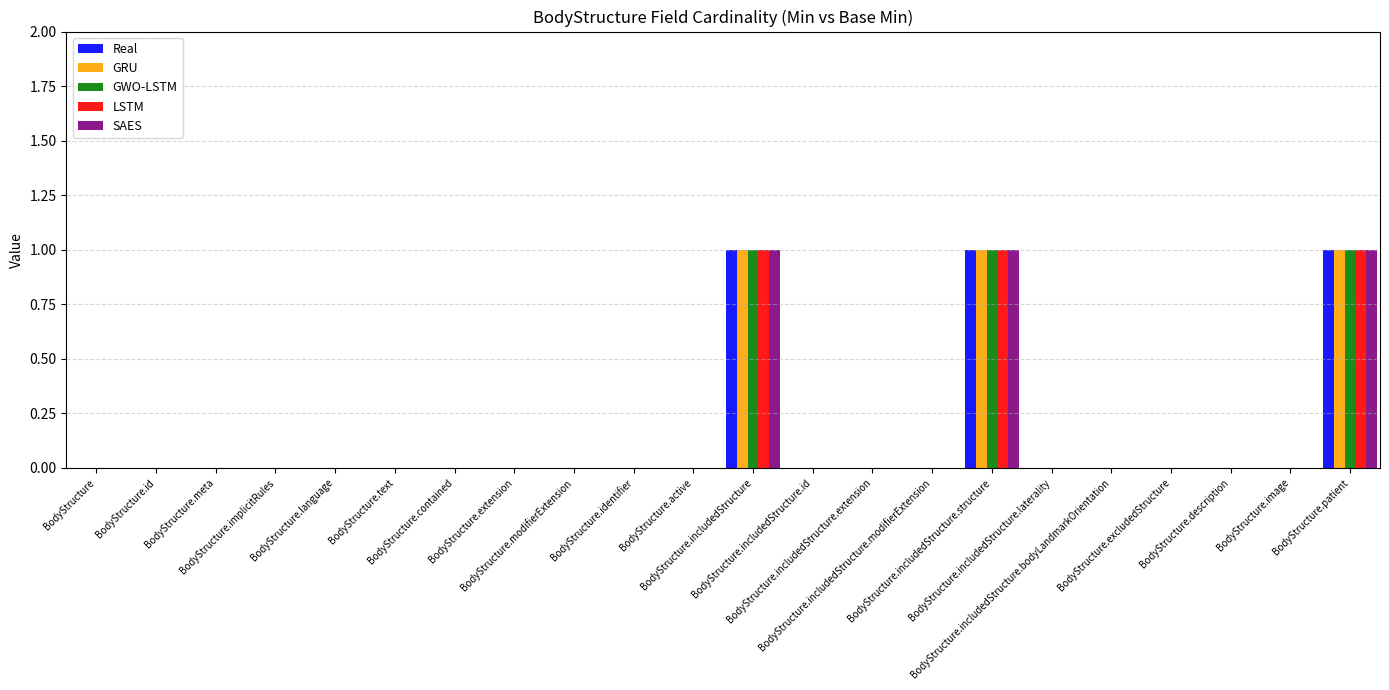

What is the label of the 4th bar from the right?

BodyStructure.excludedStructure